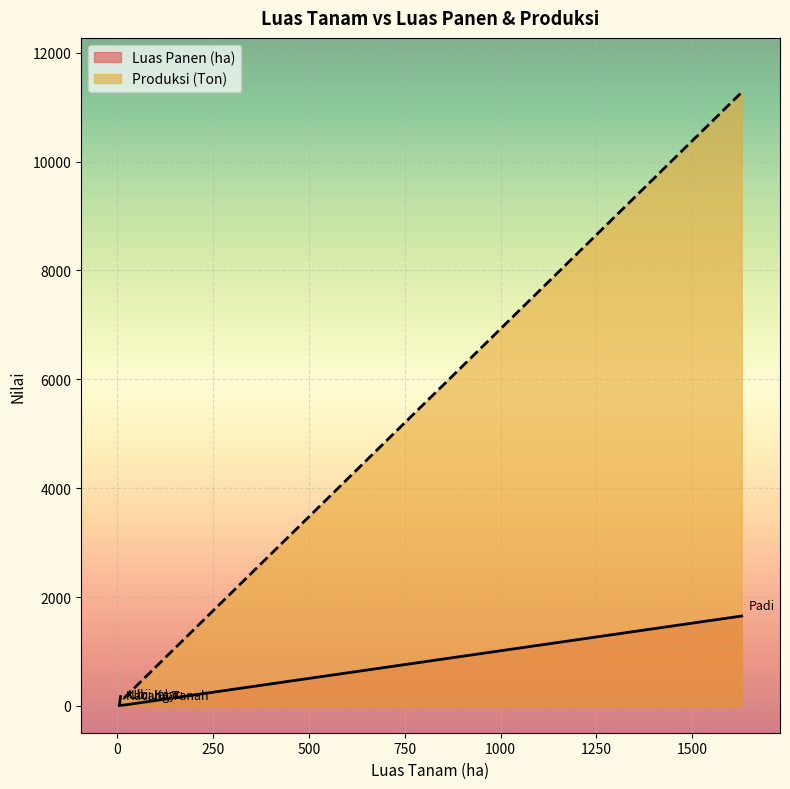

Where is the first local maximum for Luas Panen (ha)?

Ubi Kayu